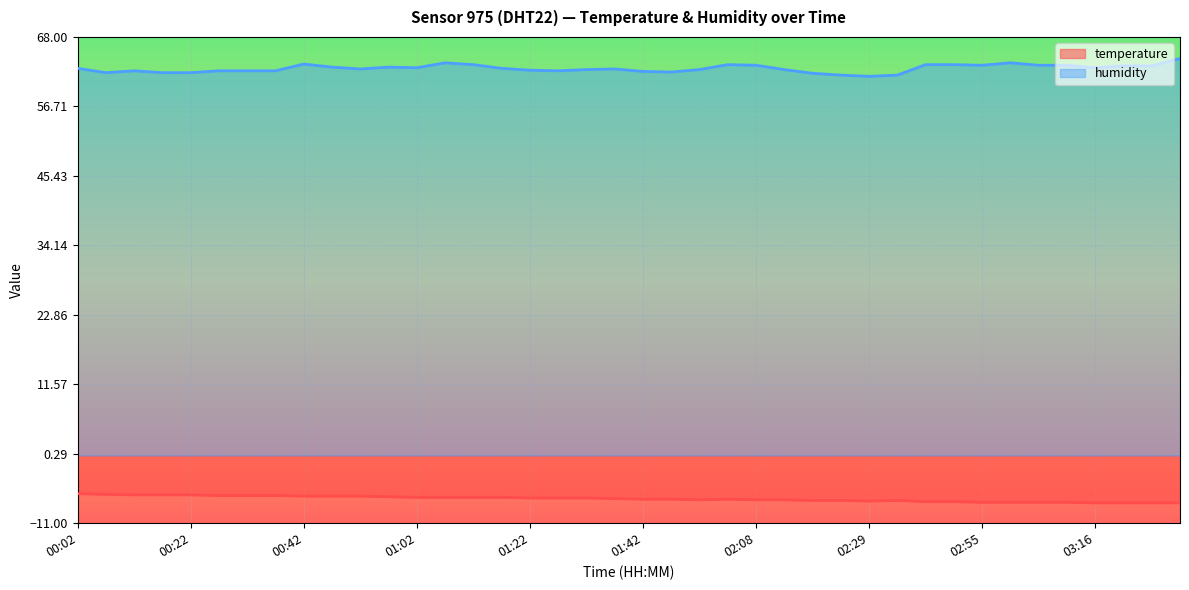

Which series has the largest range (max minus min)?

humidity